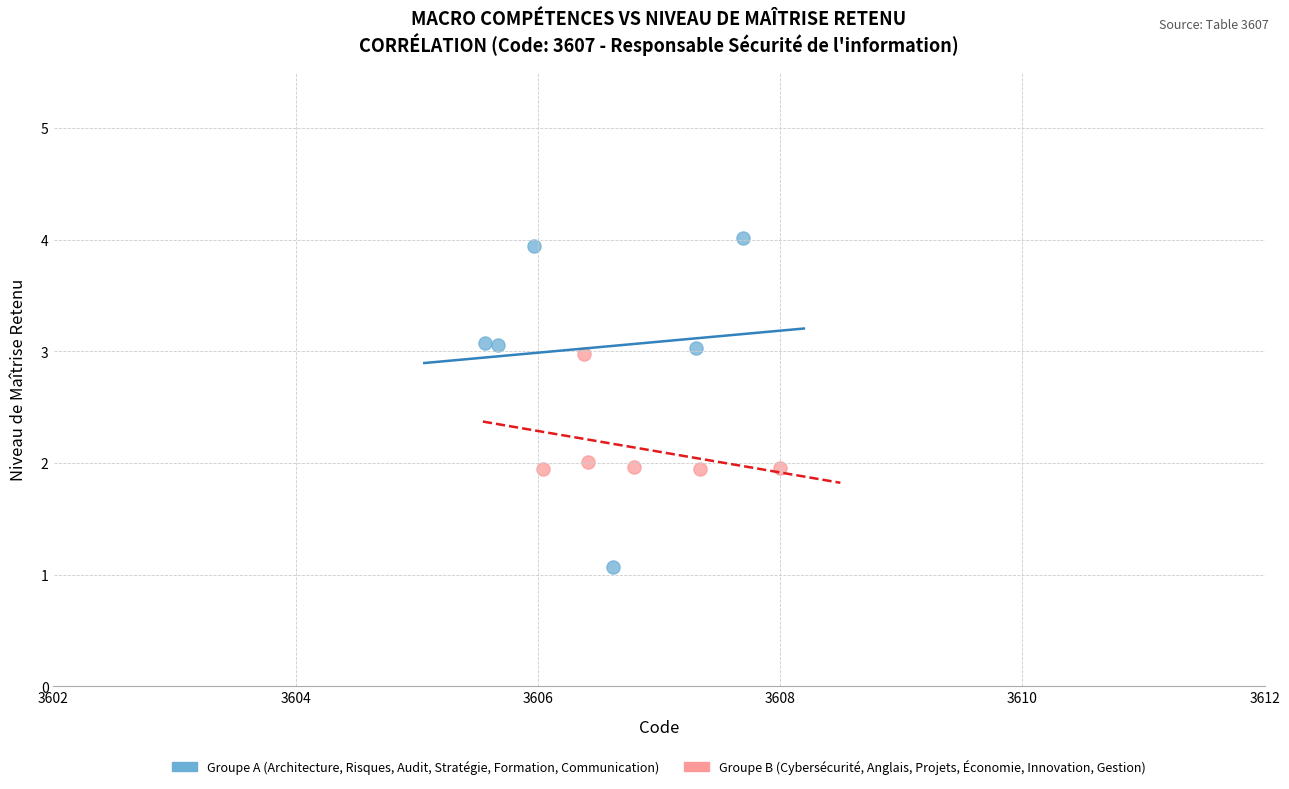

Which series has the widest spread of Y values?

Groupe A (Architecture, Risques, Audit, Stratégie, Formation, Communication)